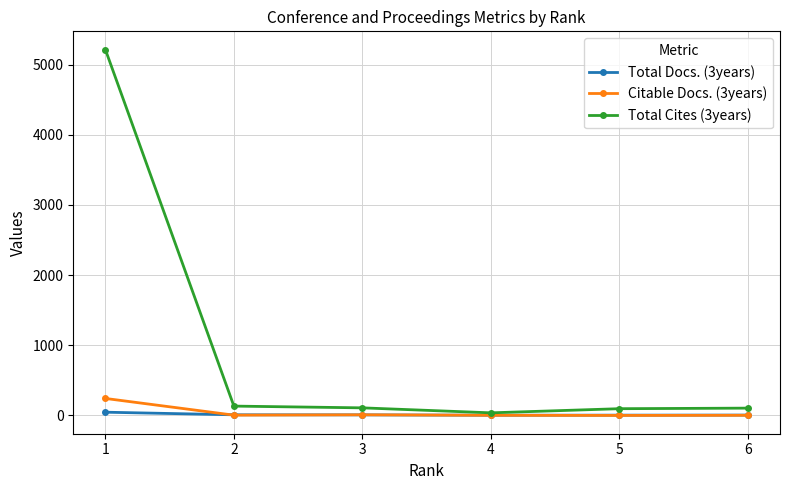

Which series has the largest total across all categories?

Total Cites (3years)